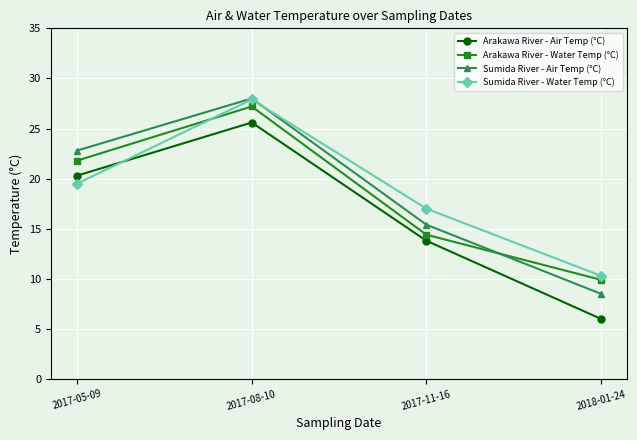

What is the difference between the Sumida River - Air Temp (°C) values at 2017-11-16 and 2017-05-09?

7.4